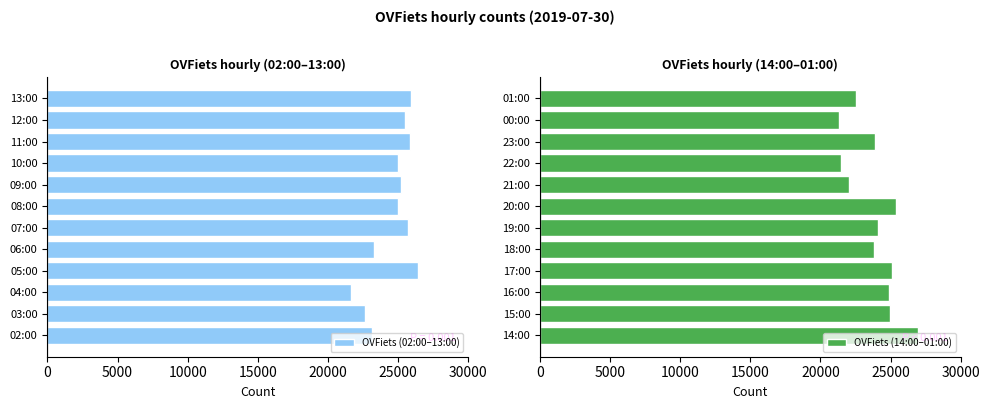

How many values in the OVFiets (14:00–01:00) series are below 24138?

6